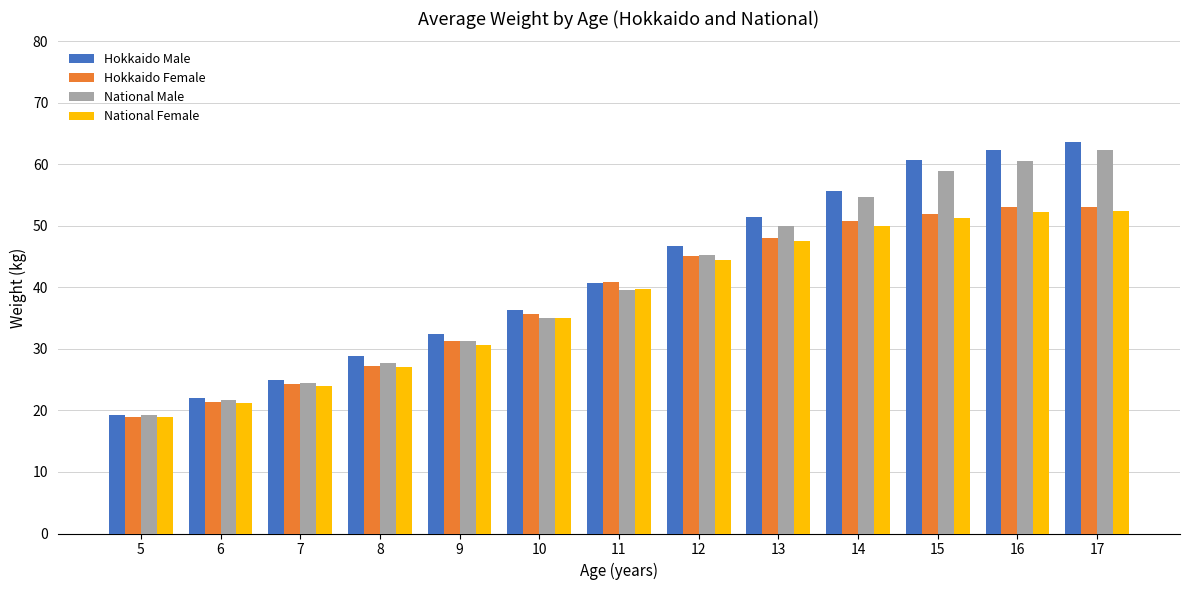

At which label does Hokkaido Male reach its peak?

17